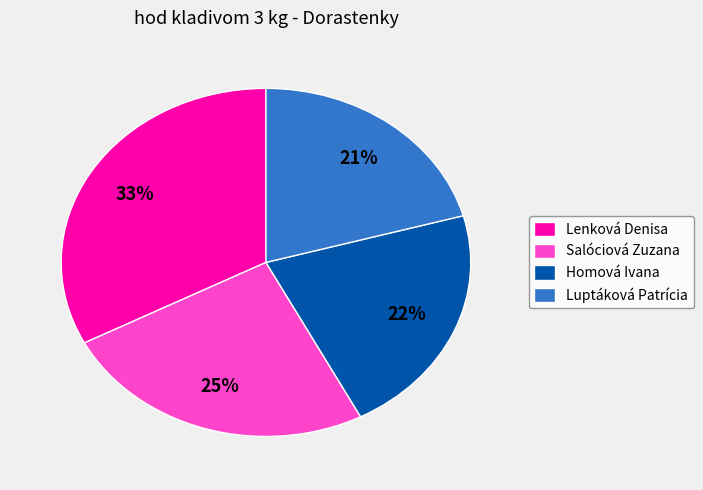

To the nearest percent, what is the combined percentage of Homová Ivana and Salóciová Zuzana?

47%